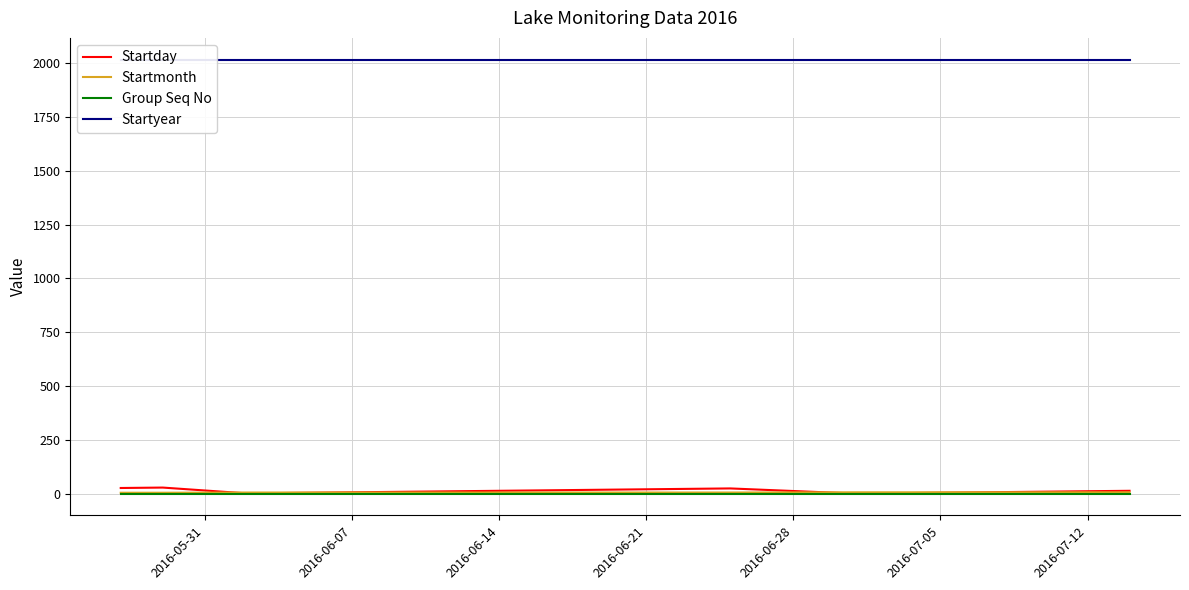

What position from the right is 2016-07-05?

3